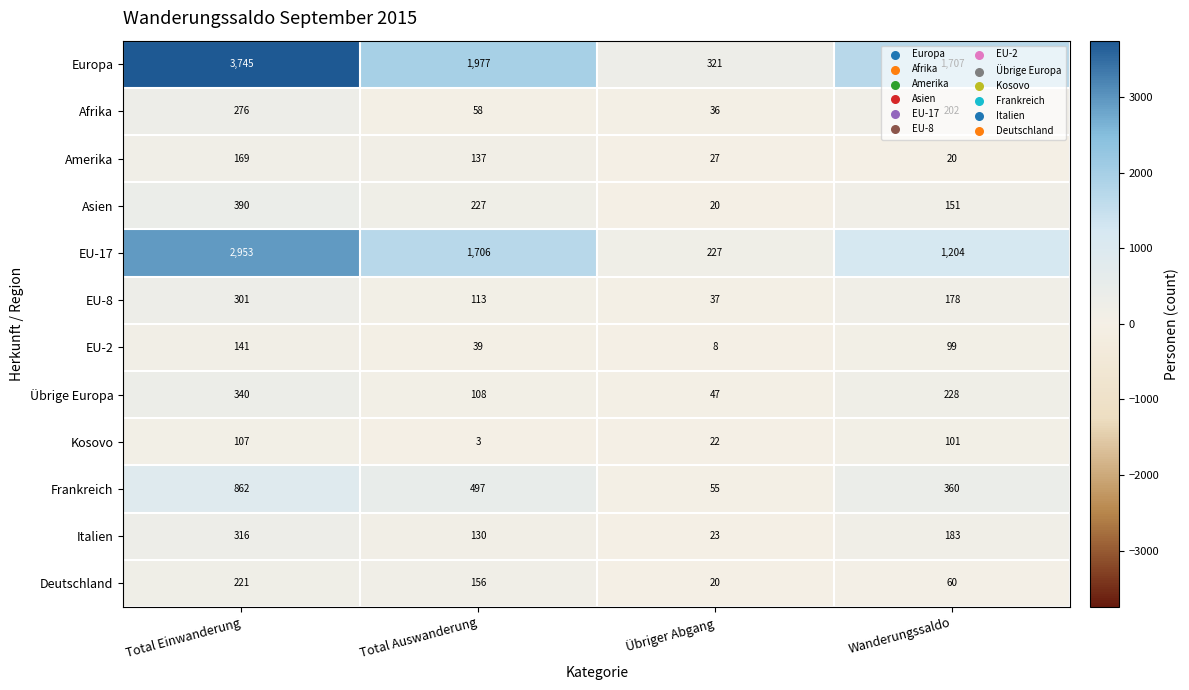

Which series has the largest range (max minus min)?

Europa